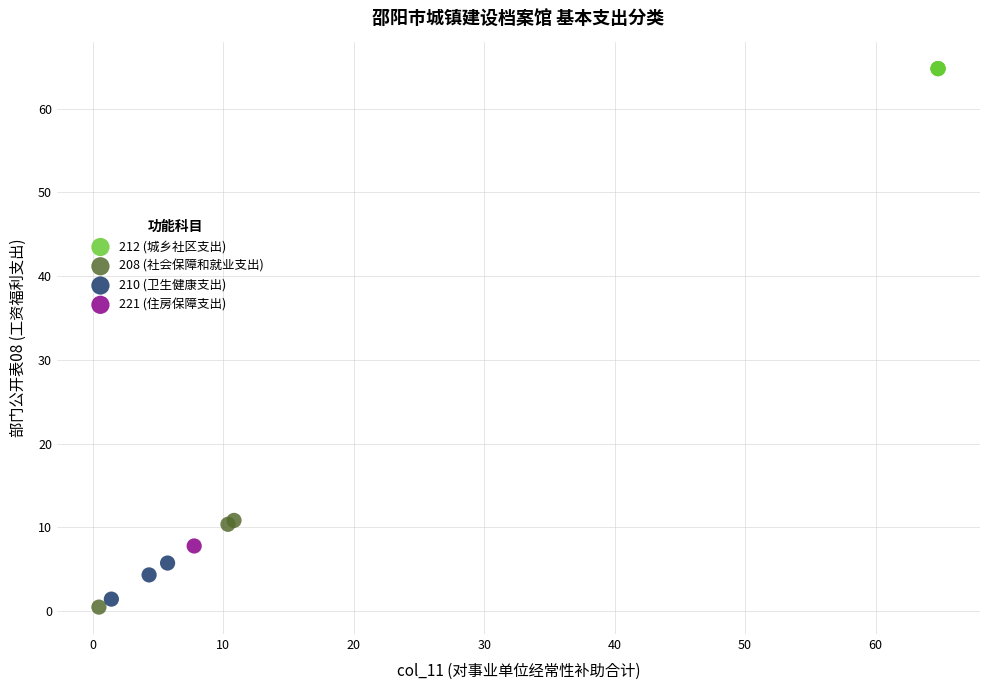

Which series reaches the maximum Y coordinate?

212 (城乡社区支出)